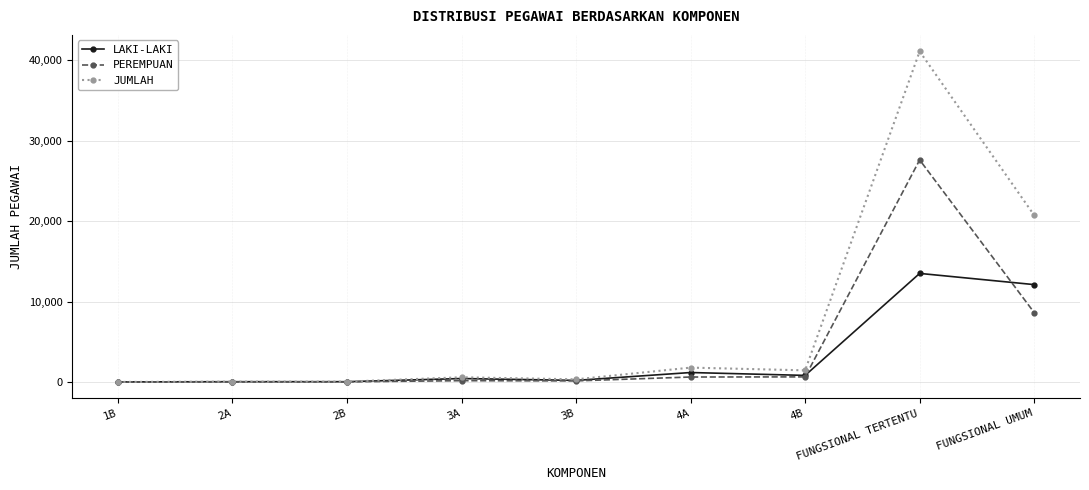

What is the greatest value displayed?

41108